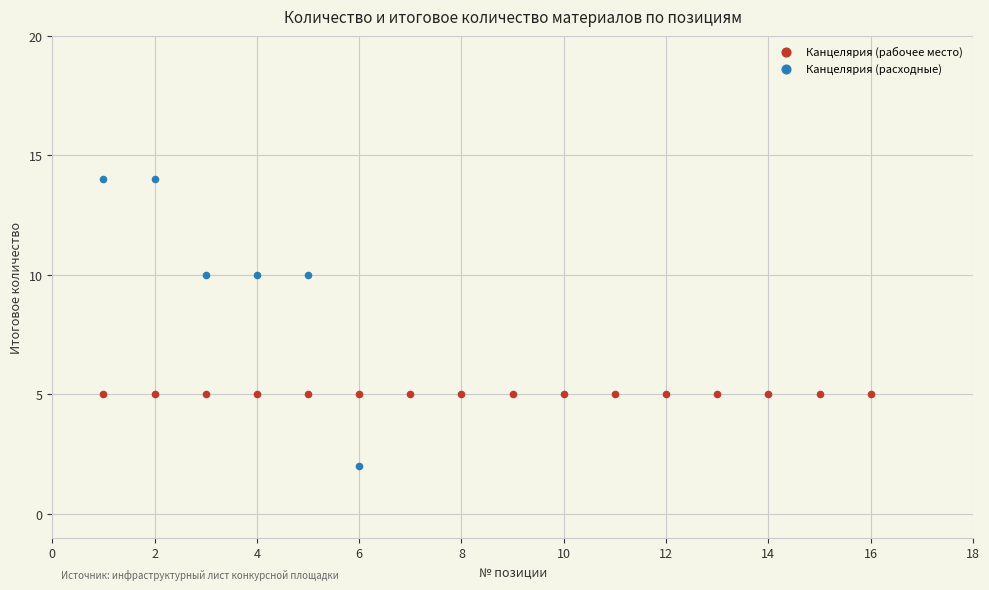

Which series reaches the minimum Y coordinate?

Канцелярия (расходные)